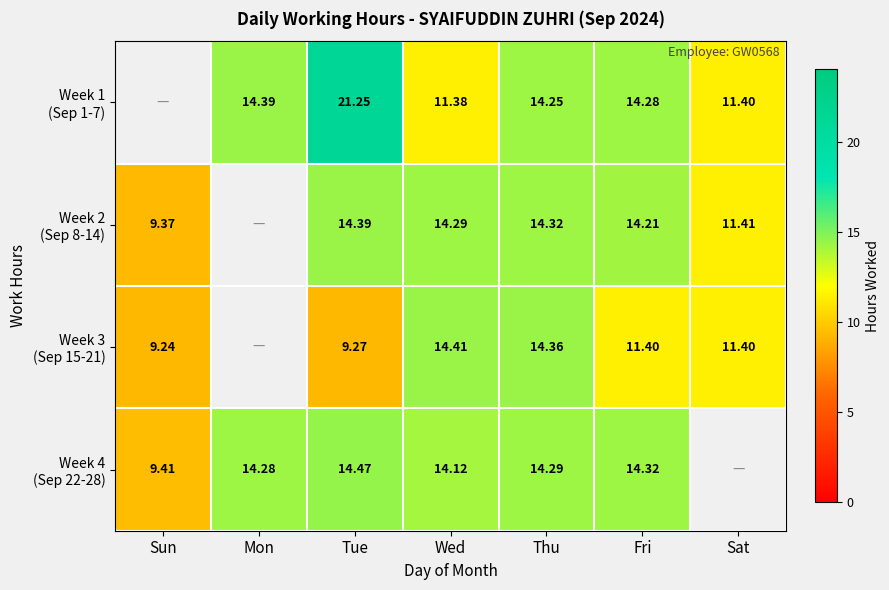

Between Tue and Wed, which is larger?

Tue